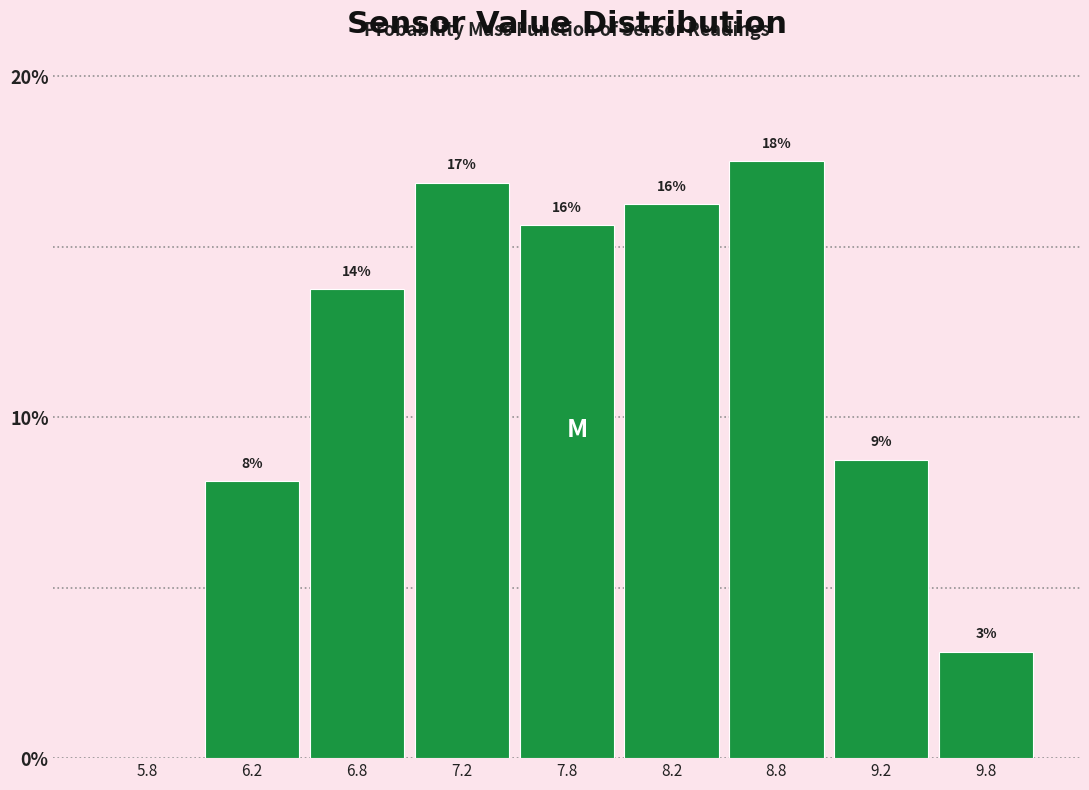

Are the bars horizontal?

No